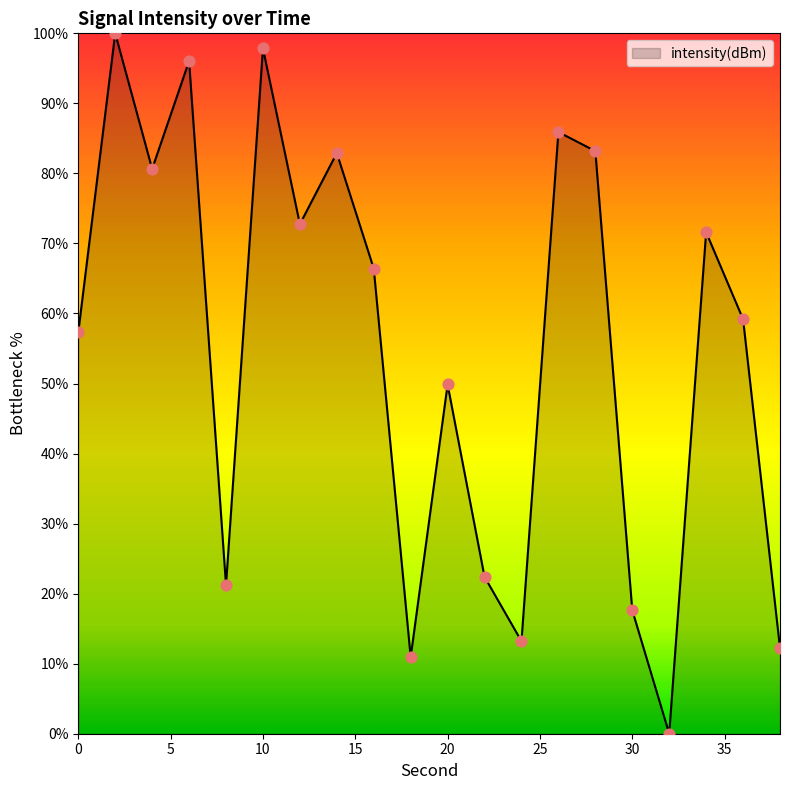

What is the difference between the maximum and minimum values?

100.0